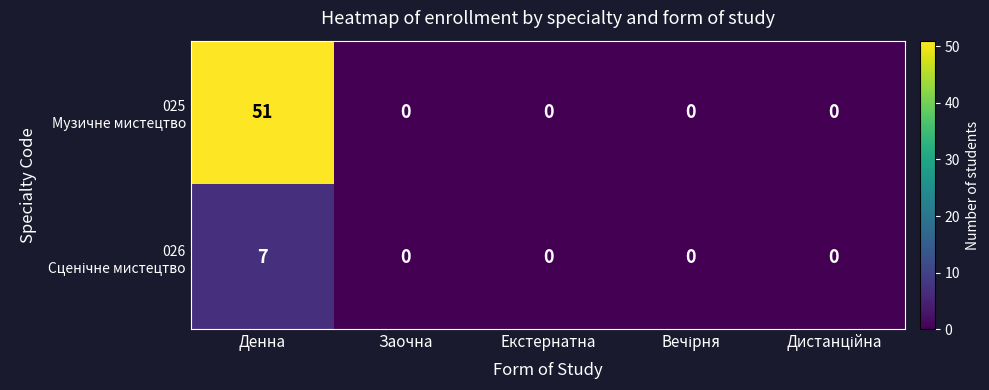

At which category is the sum across all series the highest?

Денна